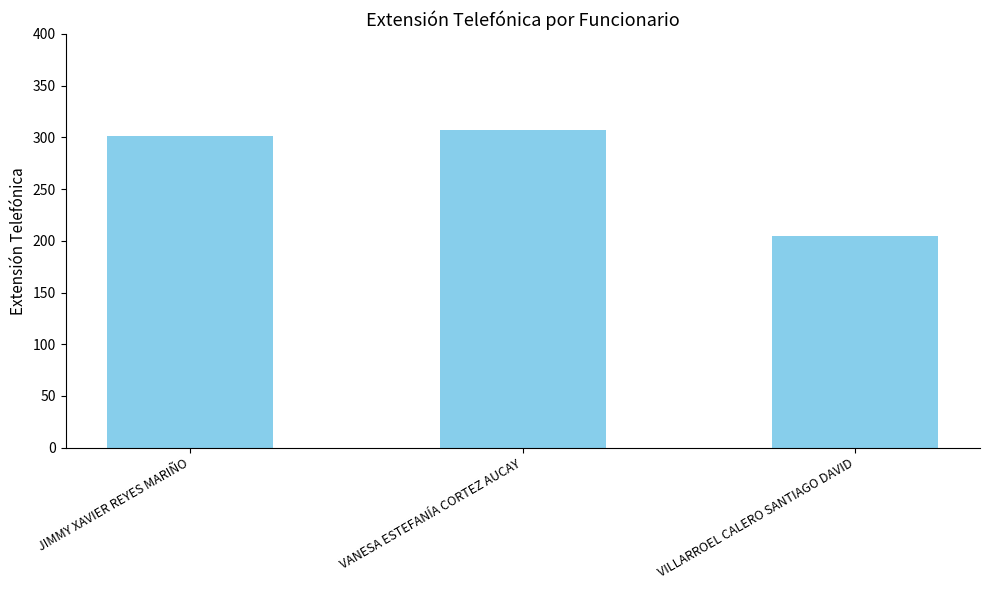

What is the change in value from JIMMY XAVIER REYES MARIÑO to VILLARROEL CALERO SANTIAGO DAVID?

-96